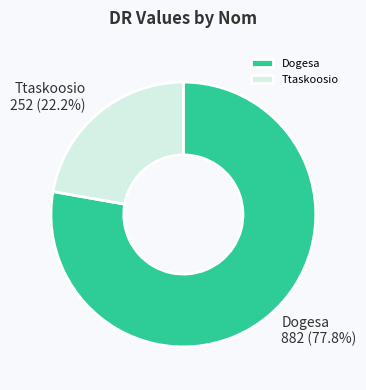

What percentage is the Dogesa slice, to the nearest percent?

78%